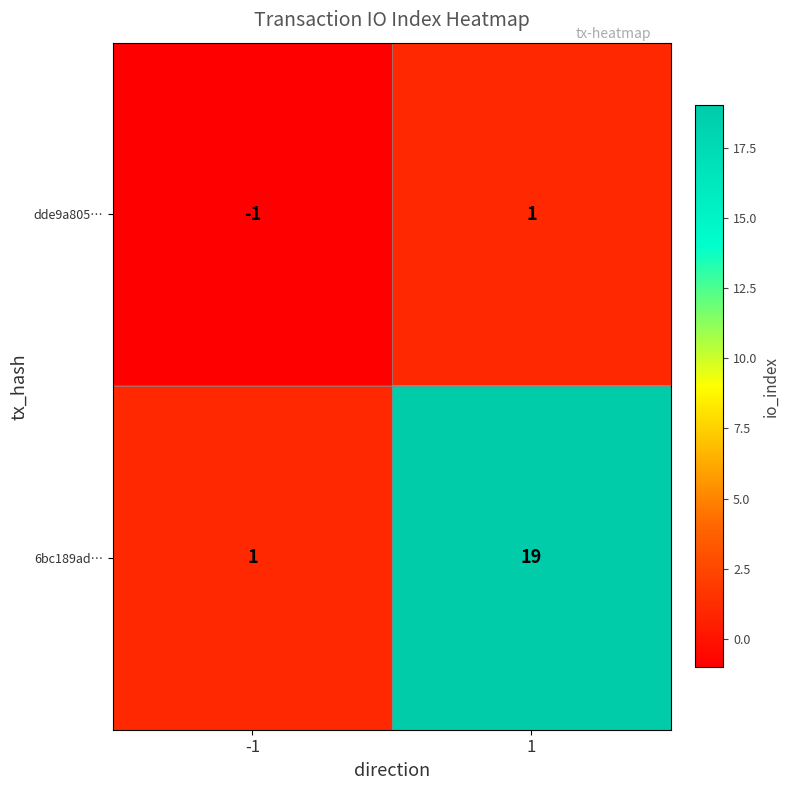

Rank the series by their maximum value, from lowest to highest.

dde9a805…, 6bc189ad…